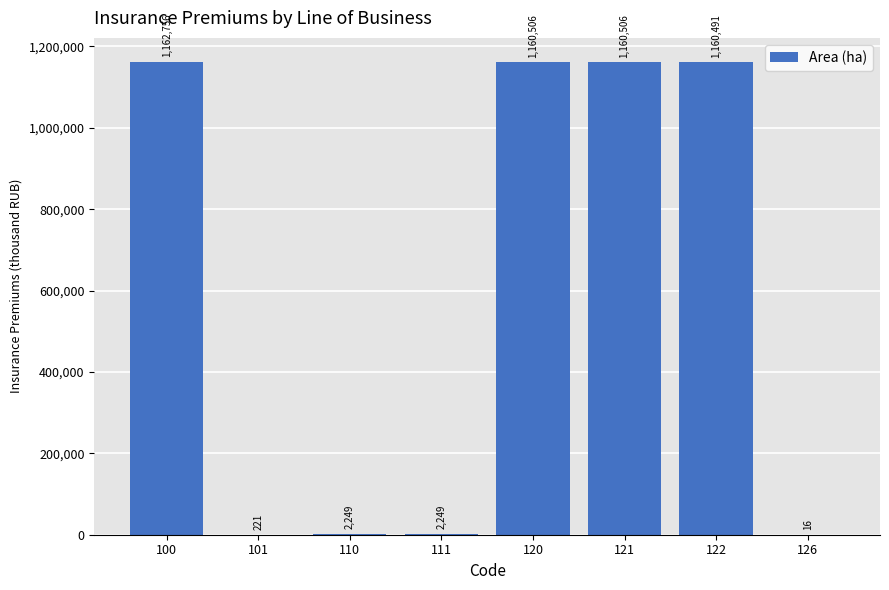

Which has a higher value, 122 or 110?

122